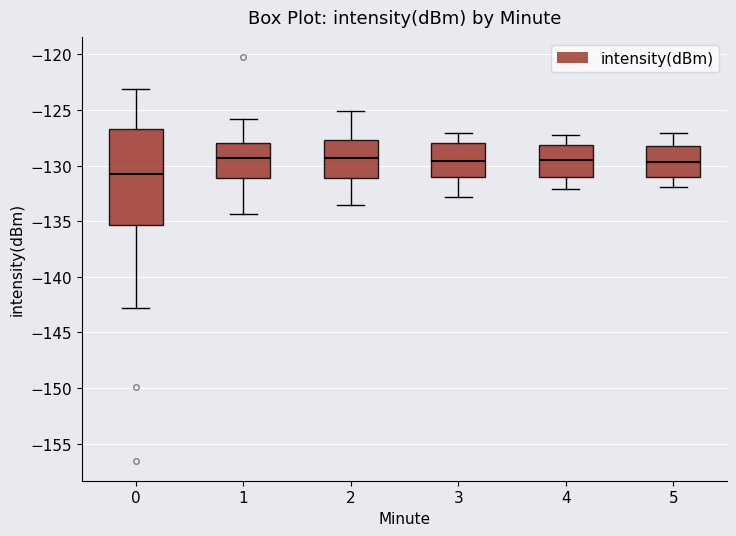

Which box has the lowest median line?

0